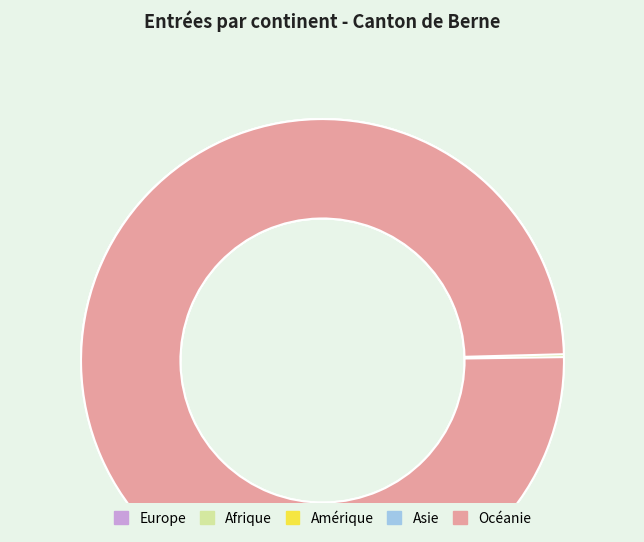

How much of the chart is everything except Amérique?

97.3%